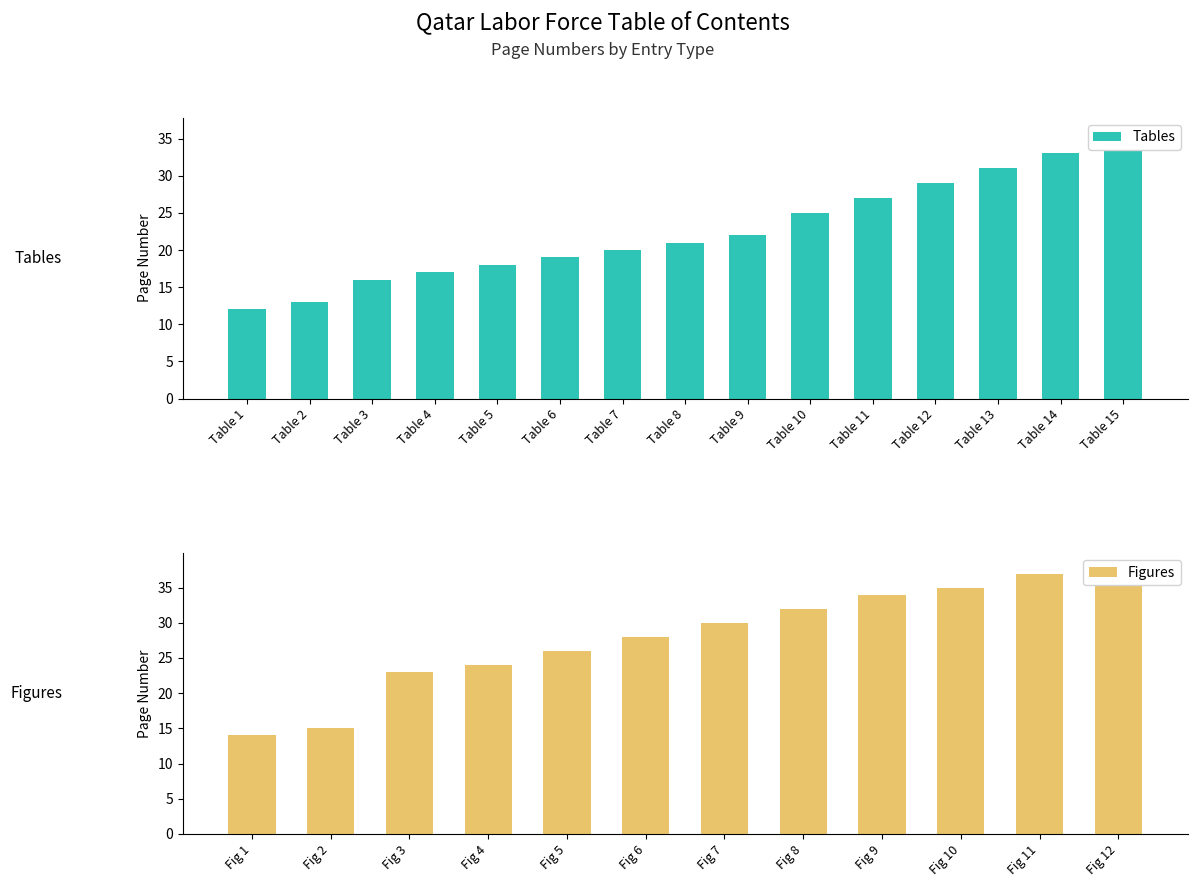

Which has a higher value, Table 10 or Table 2?

Table 10